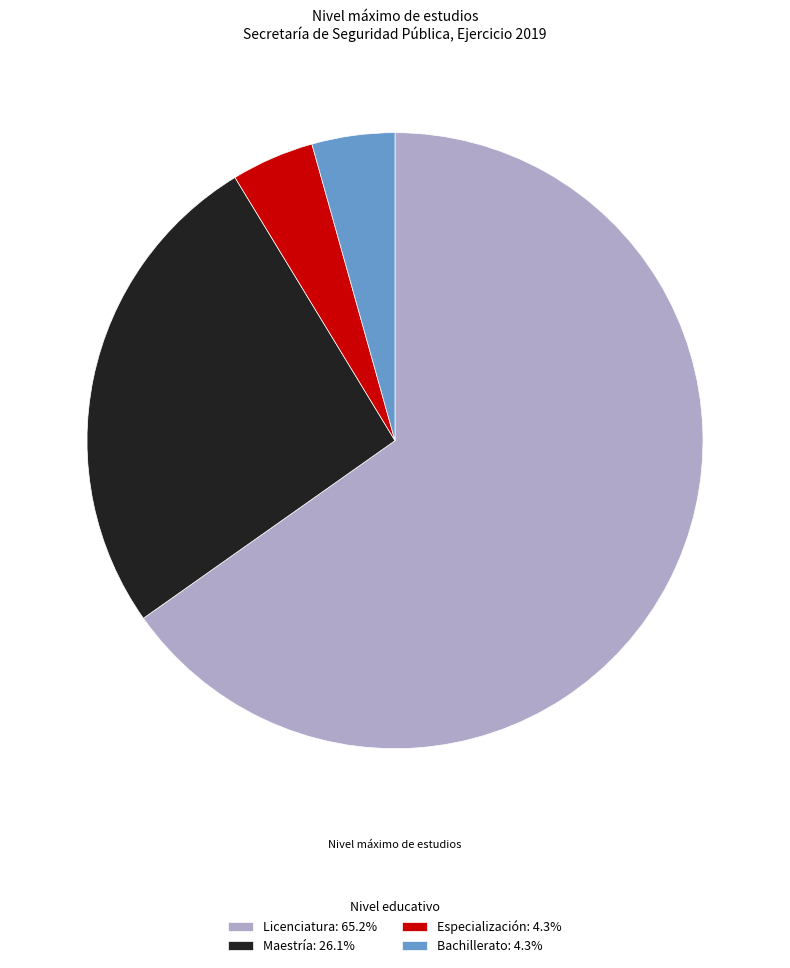

Does any single category account for the majority?

Yes